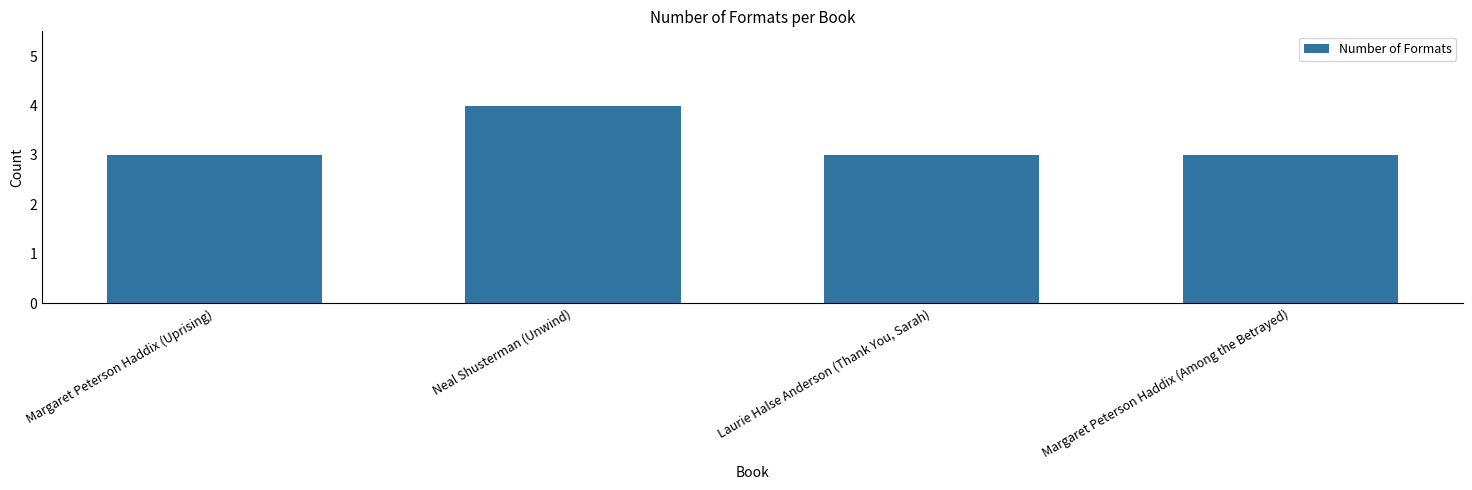

What is the label of the 1st bar from the right?

Margaret Peterson Haddix (Among the Betrayed)